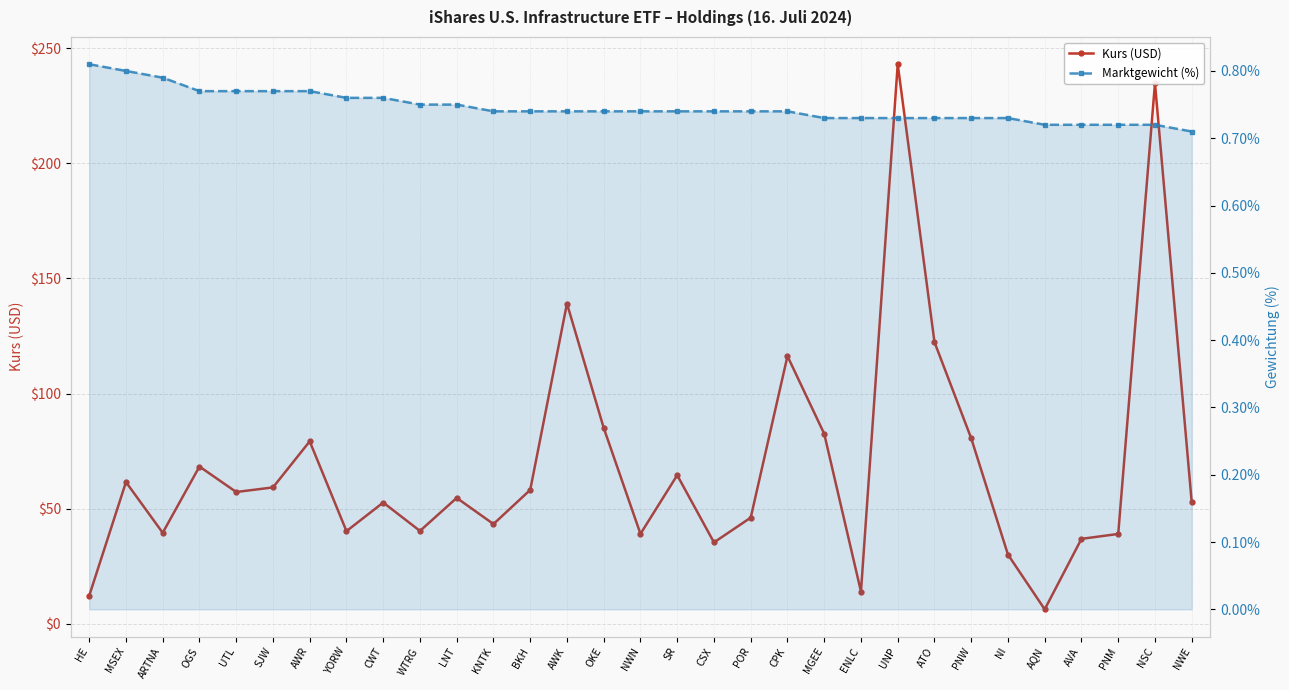

True or false: Marktgewicht (%) and Kurs (USD) cross at least once.

False